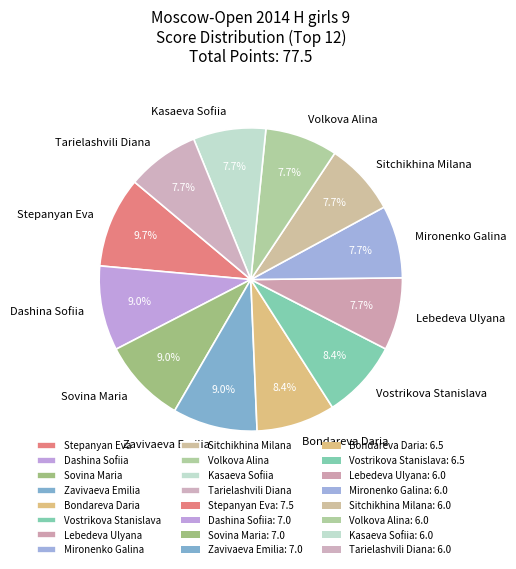

How much of the chart is everything except Zavivaeva Emilia?

91.0%